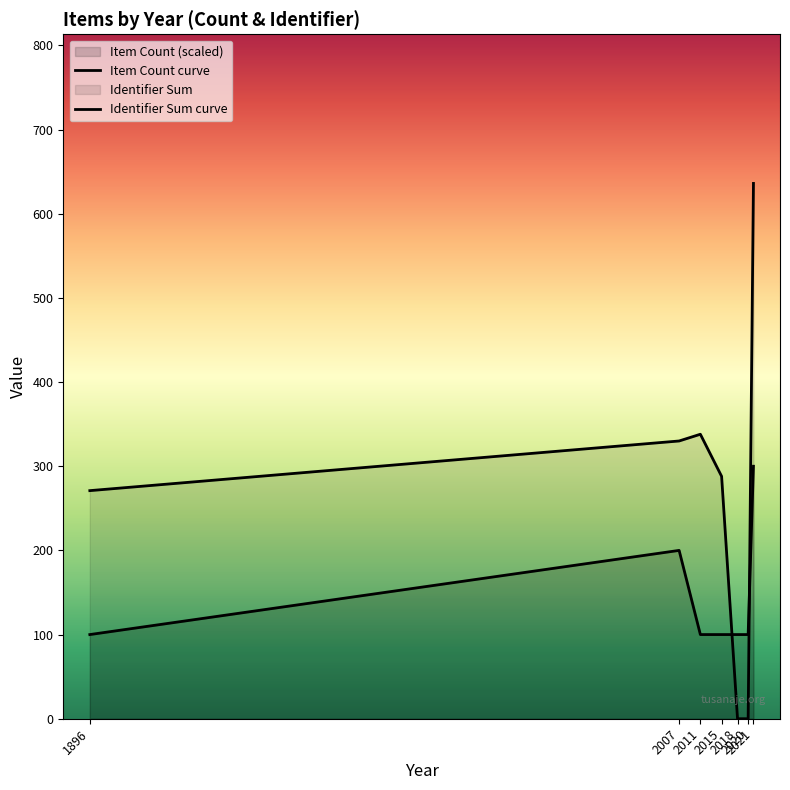

What is the difference between the maximum and minimum values in the Item Count curve series?

200